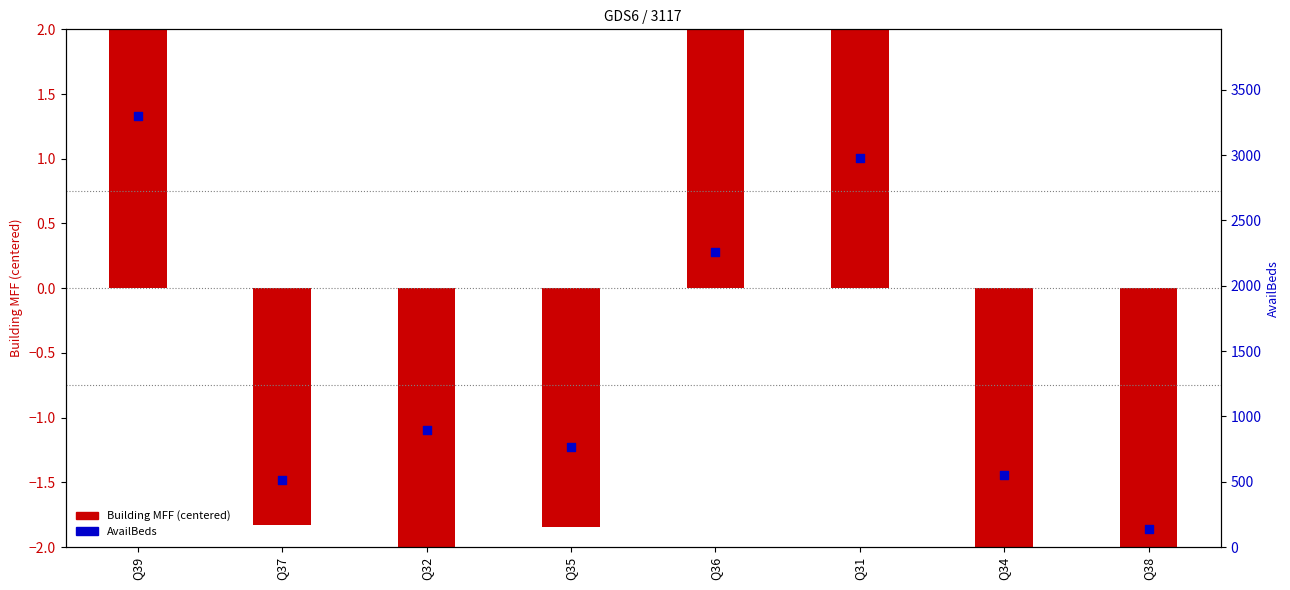

Which series has the largest Y range (max minus min)?

AvailBeds